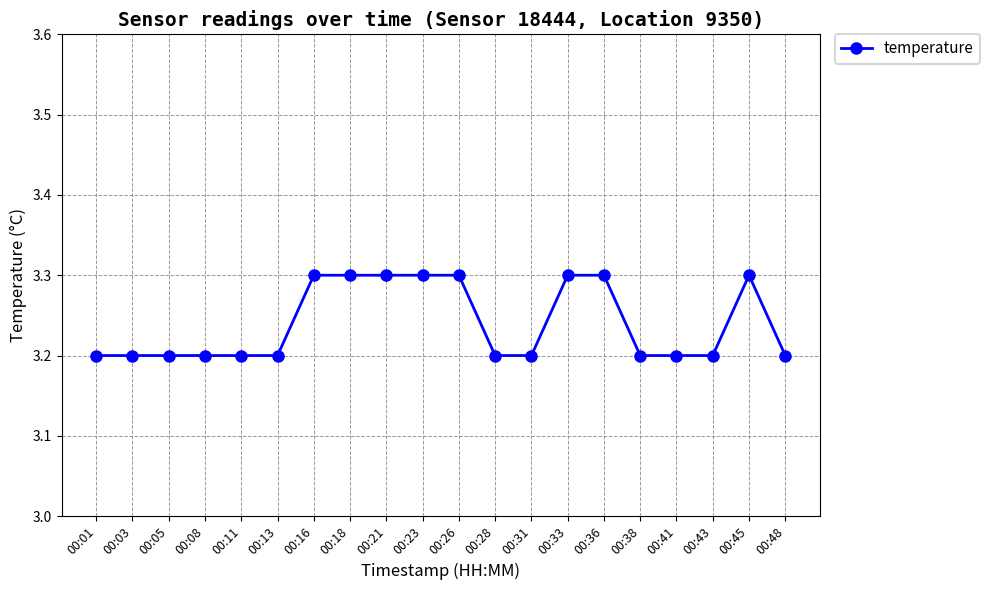

Reading left to right, extract all data points from this chart.

00:01=3.2	00:03=3.2	00:05=3.2	00:08=3.2	00:11=3.2	00:13=3.2	00:16=3.3	00:18=3.3	00:21=3.3	00:23=3.3	00:26=3.3	00:28=3.2	00:31=3.2	00:33=3.3	00:36=3.3	00:38=3.2	00:41=3.2	00:43=3.2	00:45=3.3	00:48=3.2